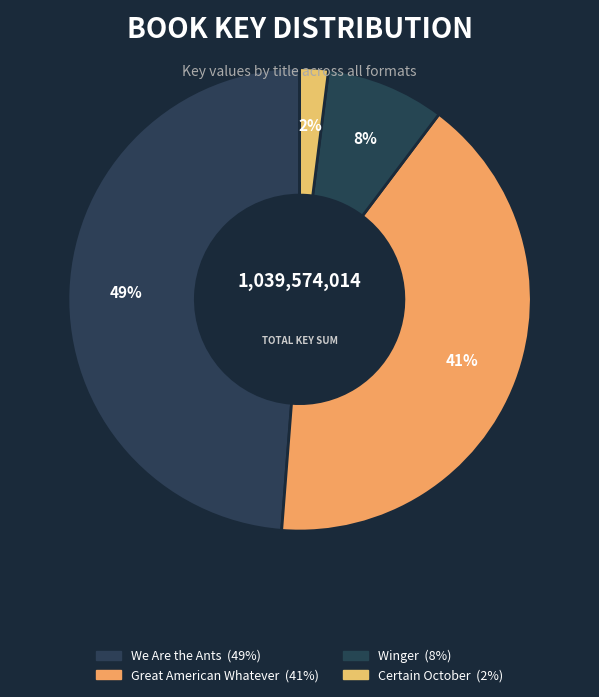

Between Certain October and We Are the Ants, which is larger?

We Are the Ants